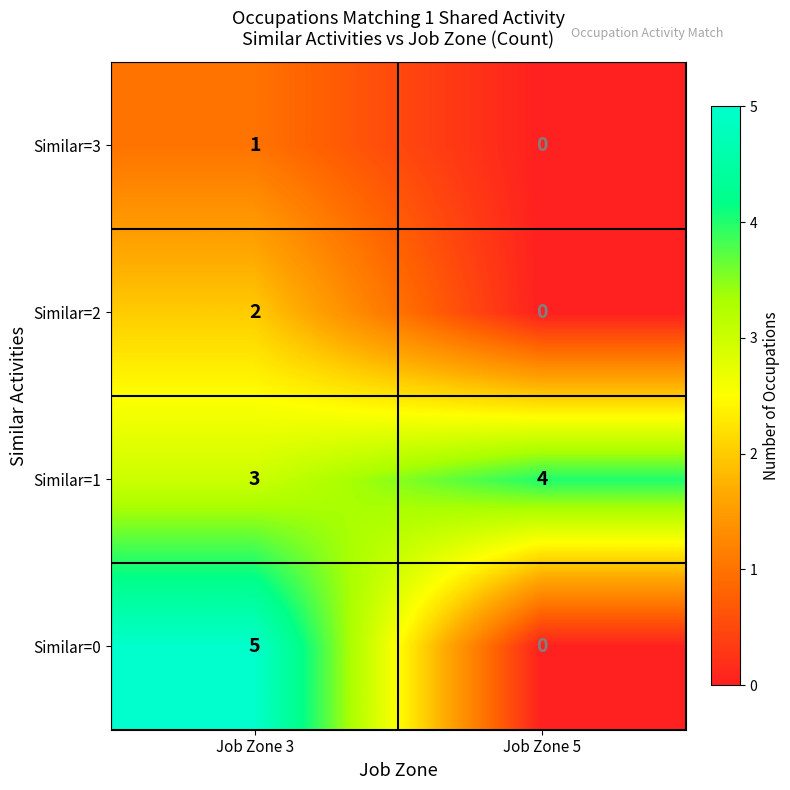

At which category is the sum across all series the highest?

Job Zone 3